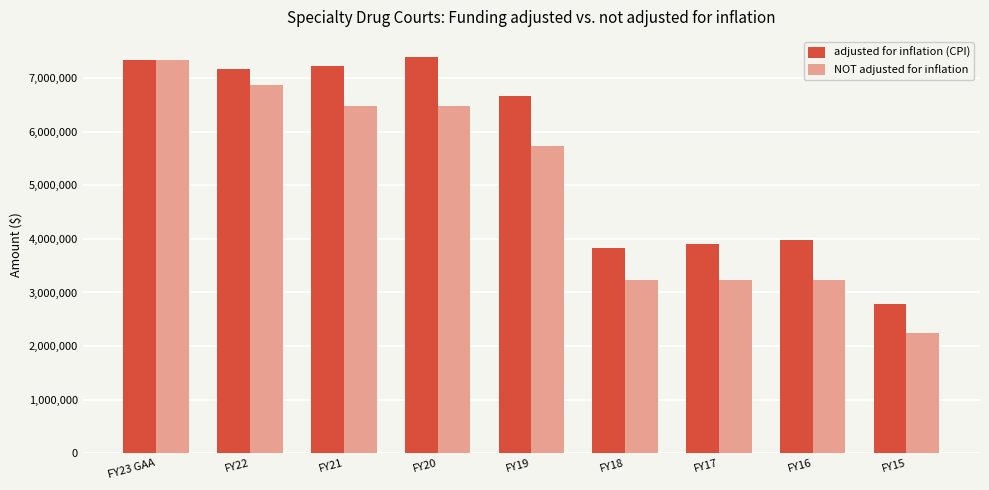

Rank the series by their average value, from highest to lowest.

adjusted for inflation (CPI), NOT adjusted for inflation